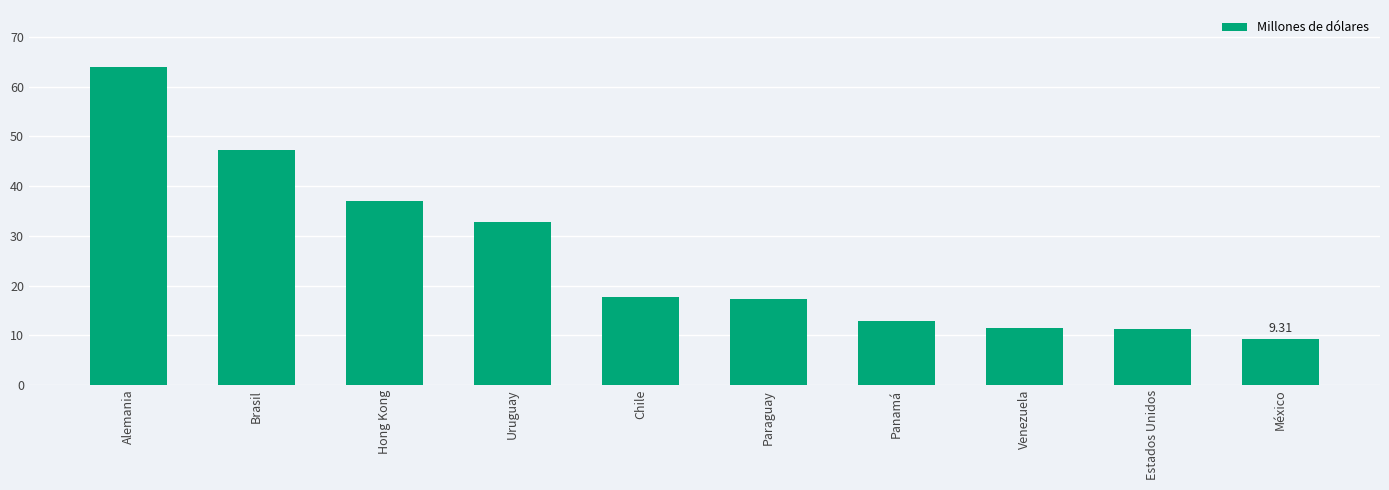

At which category does the chart reach its minimum across all series?

México